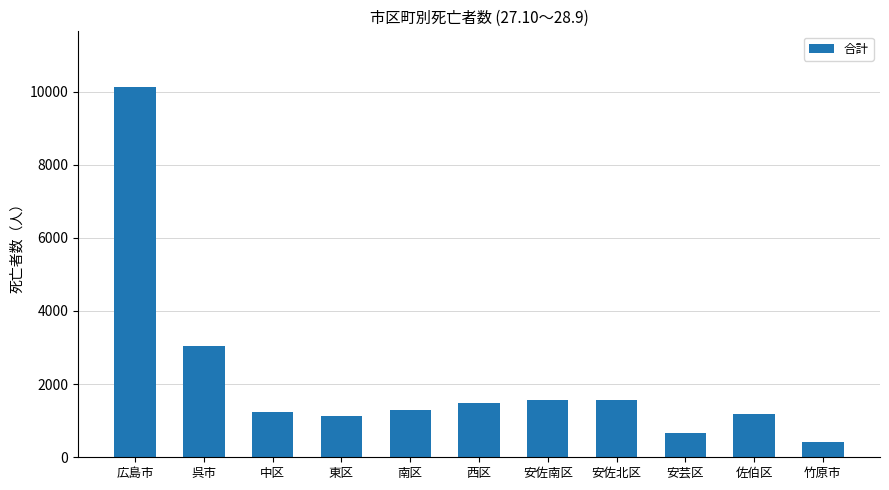

How many data points does each series have?

11